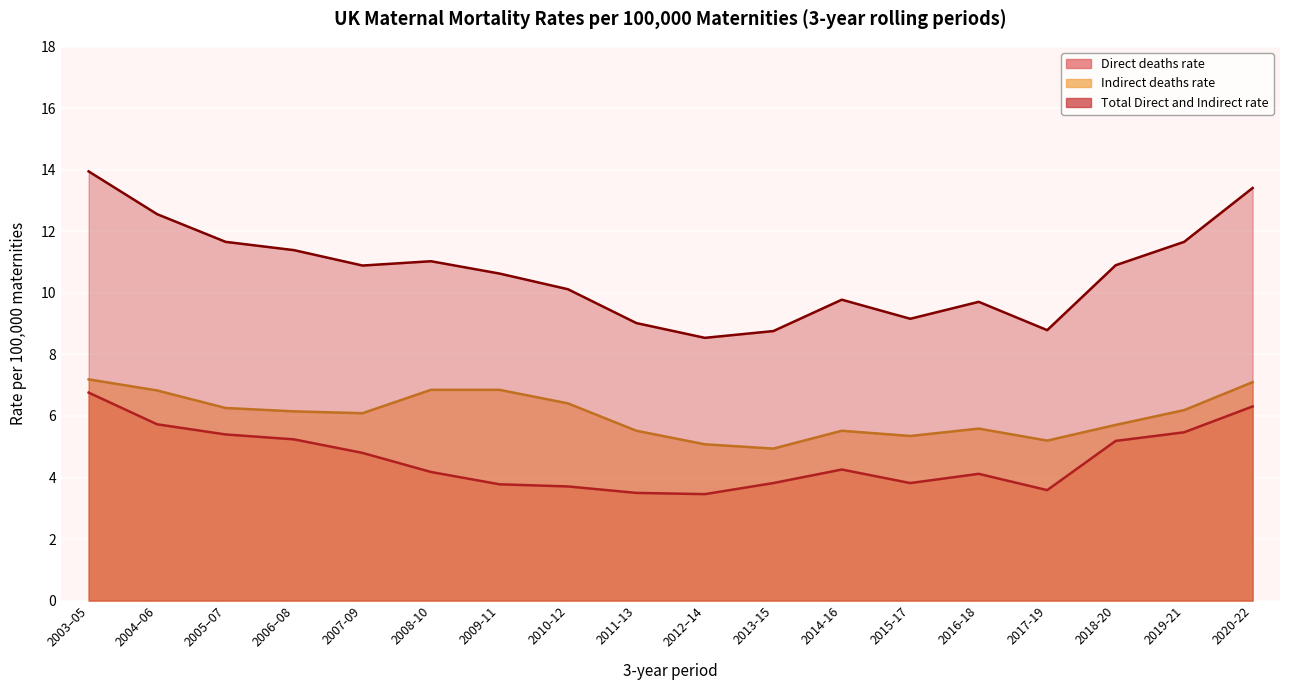

Reading left to right, what are all the values shown in this chart?

Direct deaths rate: 2003–05=6.8	2004–06=5.7	2005–07=5.4	2006–08=5.2	2007-09=4.8	2008-10=4.2	2009-11=3.8	2010-12=3.7	2011-13=3.5	2012–14=3.5	2013-15=3.8	2014-16=4.3	2015-17=3.8	2016-18=4.1	2017-19=3.6	2018-20=5.2	2019-21=5.5	2020-22=6.3
Indirect deaths rate: 2003–05=7.2	2004–06=6.8	2005–07=6.3	2006–08=6.2	2007-09=6.1	2008-10=6.8	2009-11=6.8	2010-12=6.4	2011-13=5.5	2012–14=5.1	2013-15=4.9	2014-16=5.5	2015-17=5.3	2016-18=5.6	2017-19=5.2	2018-20=5.7	2019-21=6.2	2020-22=7.1
Total Direct and Indirect rate: 2003–05=13.9	2004–06=12.6	2005–07=11.7	2006–08=11.4	2007-09=10.9	2008-10=11.0	2009-11=10.6	2010-12=10.1	2011-13=9.0	2012–14=8.5	2013-15=8.8	2014-16=9.8	2015-17=9.2	2016-18=9.7	2017-19=8.8	2018-20=10.9	2019-21=11.7	2020-22=13.4